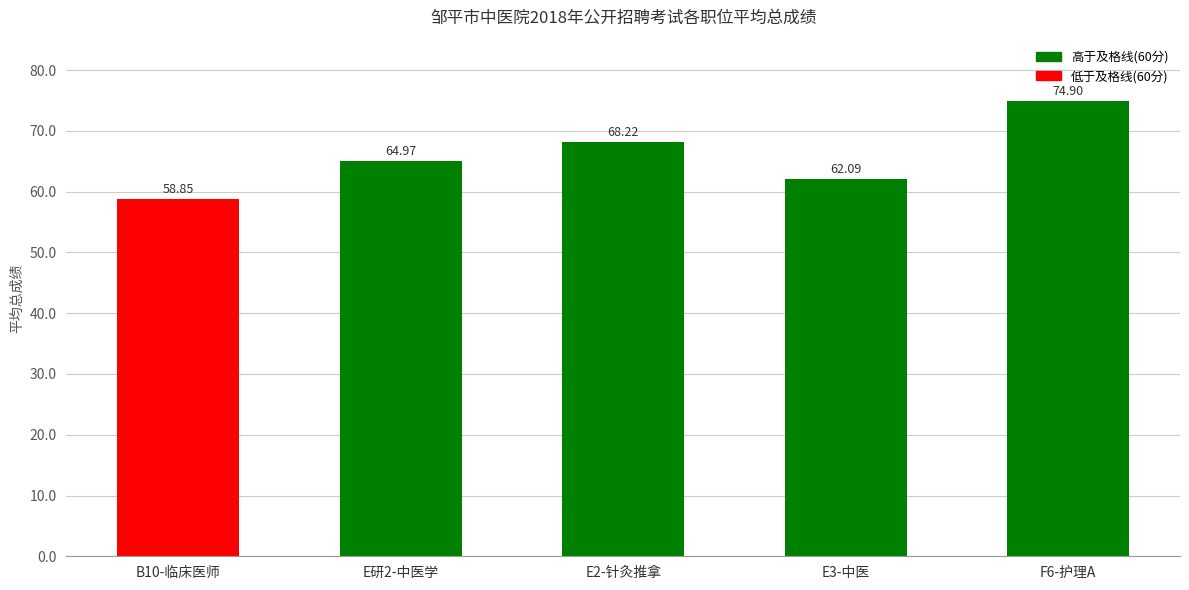

How many distinct data groups are displayed?

1